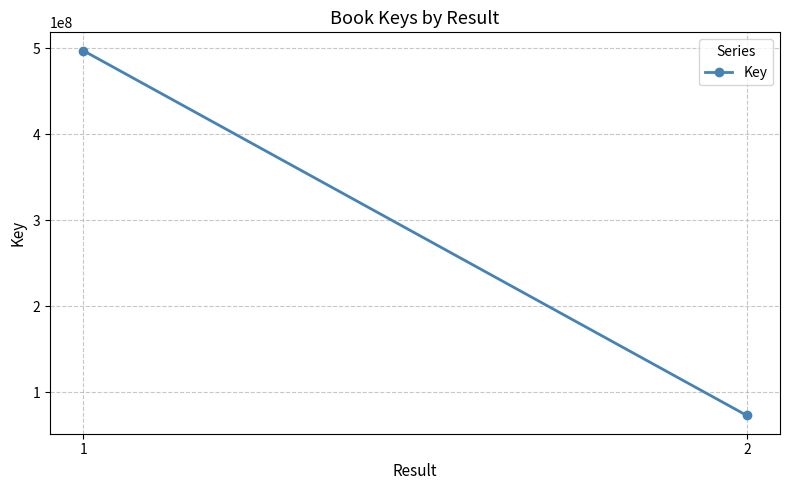

What is the change in value from 1 to 2?

-424819482